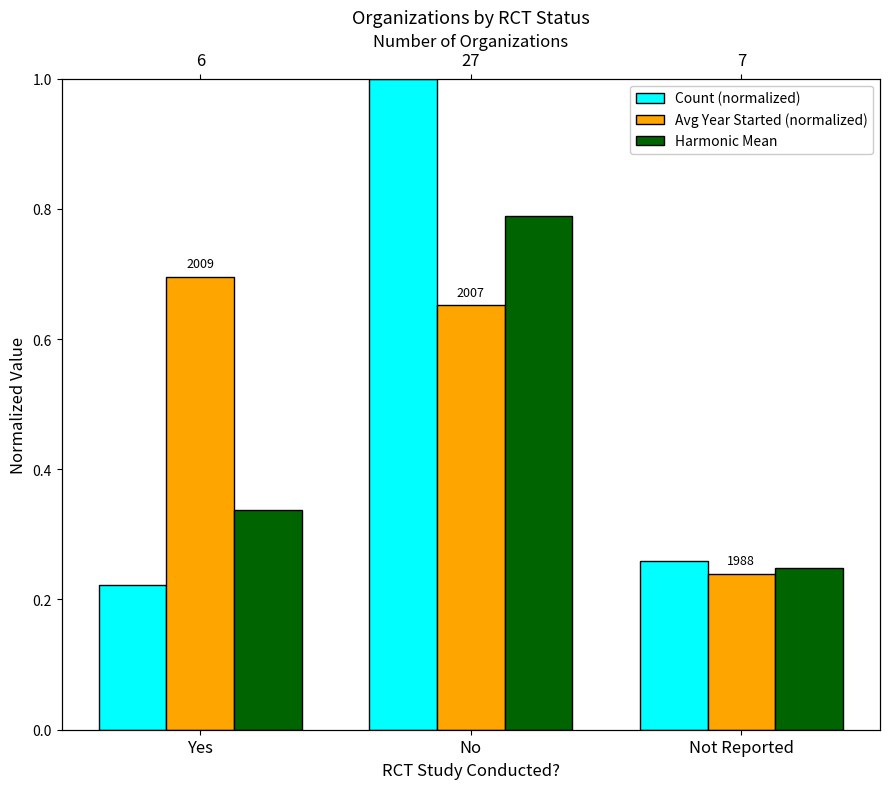

Which series changed the most between No and Not Reported?

Count (normalized)